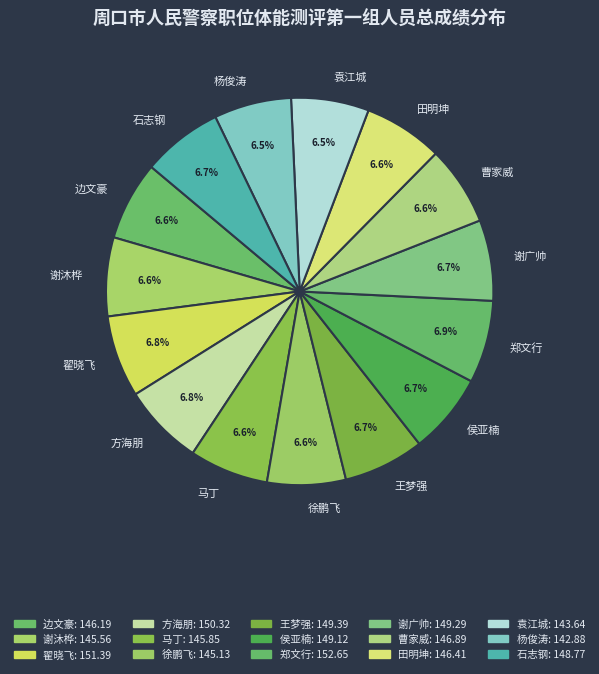

Combined, do 边文豪 and 杨俊涛 account for over 50%?

No